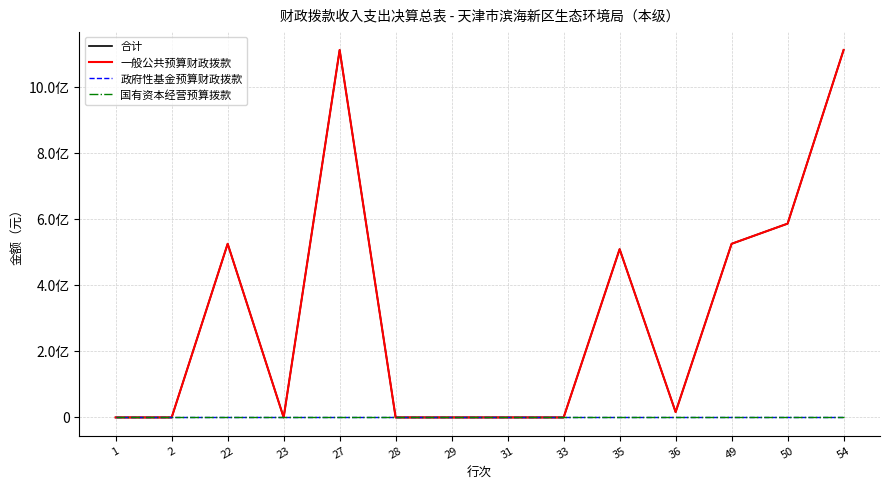

Is this an area chart (filled region under the line)?

No